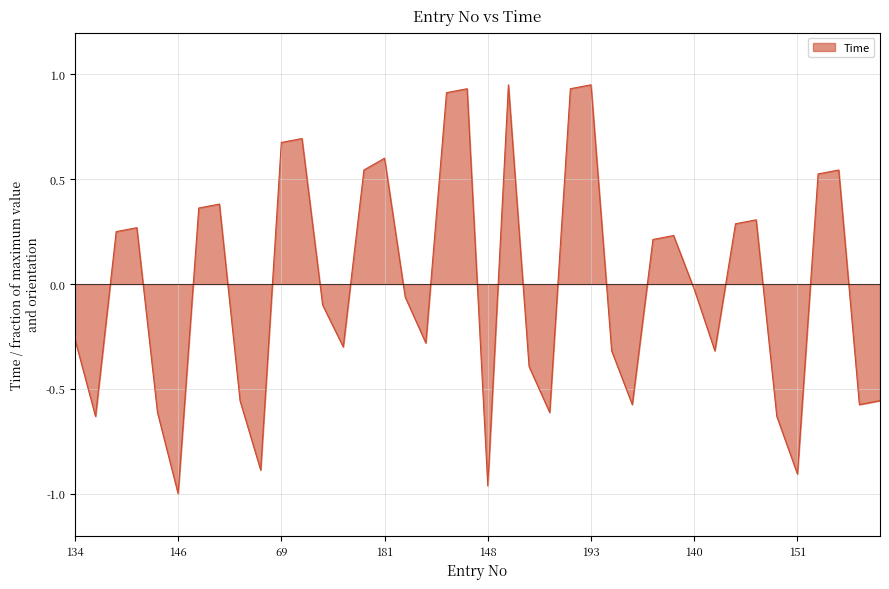

How many values are above zero?

19